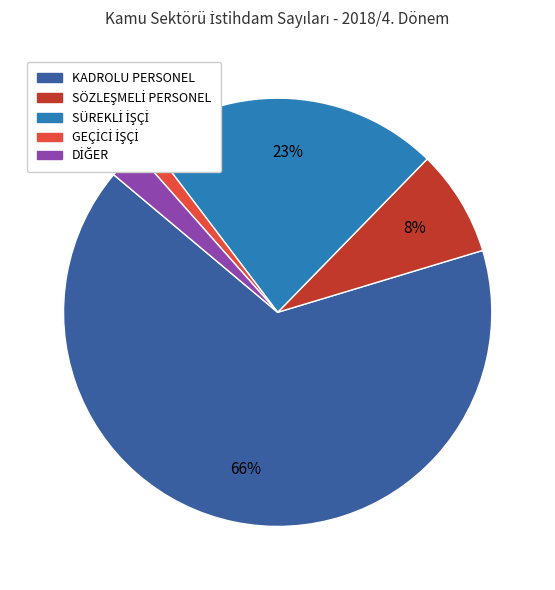

Does KADROLU PERSONEL represent more than half of the total?

Yes